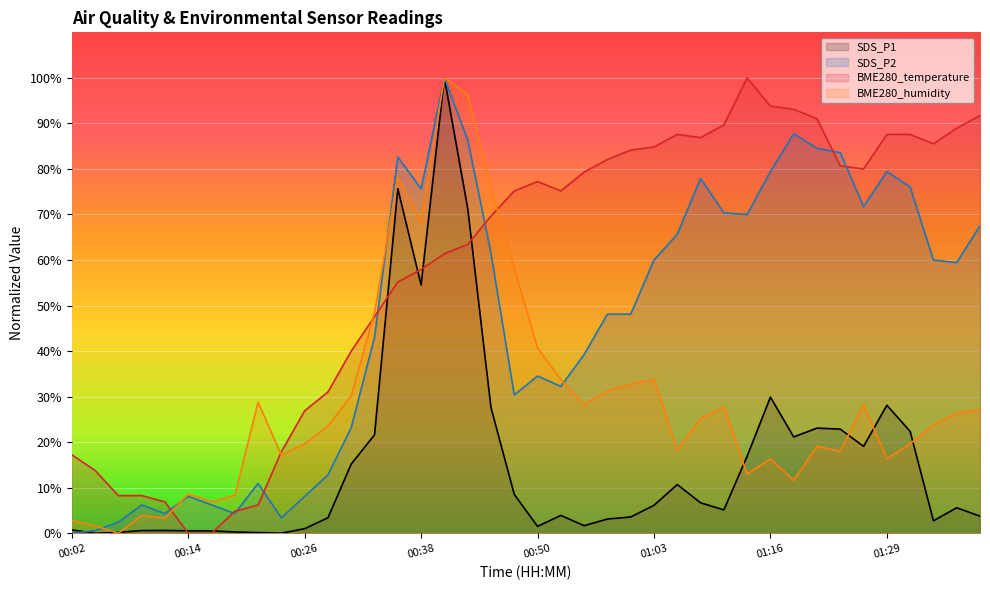

Rank the categories by SDS_P1 value from lowest to highest.

00:04, 00:23, 00:21, 00:07, 00:19, 00:16, 00:14, 00:09, 00:11, 00:02, 00:26, 00:50, 00:55, 01:33, 00:58, 00:28, 01:00, 01:38, 00:53, 01:11, 01:36, 01:03, 01:08, 00:48, 01:05, 00:31, 01:13, 01:26, 01:18, 00:33, 01:31, 01:23, 01:21, 00:45, 01:29, 01:16, 00:38, 00:43, 00:36, 00:40